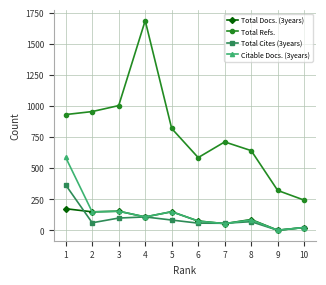

Read the Citable Docs. (3years) value at 2.

147